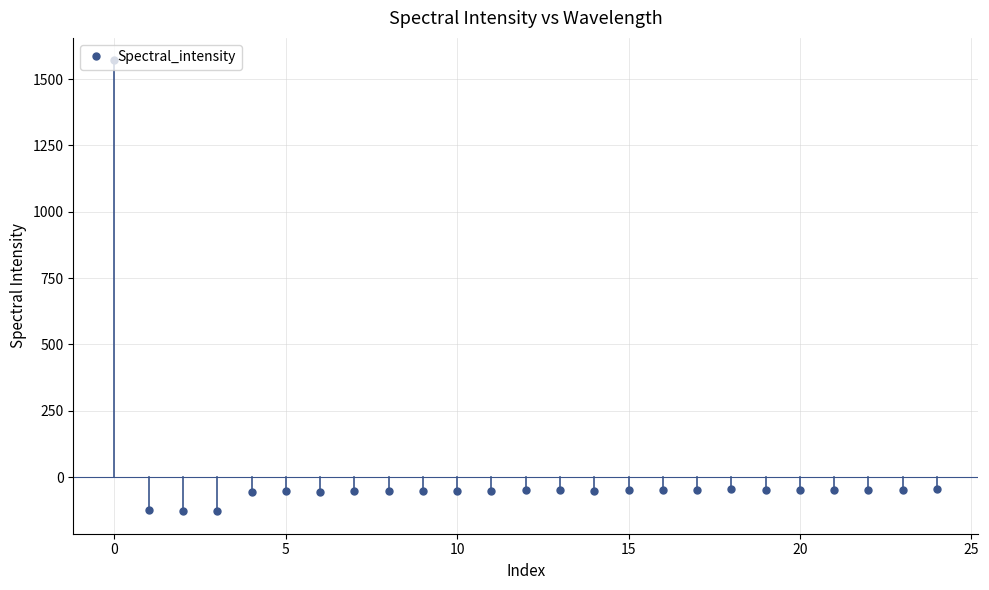

What is the minimum value shown in the chart?

-128.7